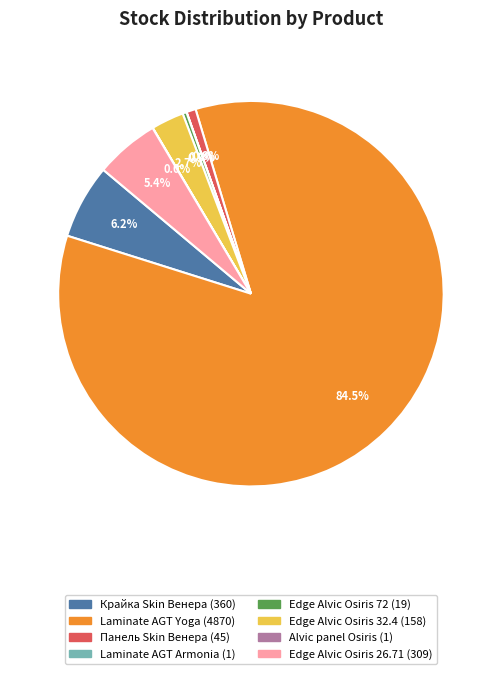

Does any single category account for the majority?

Yes